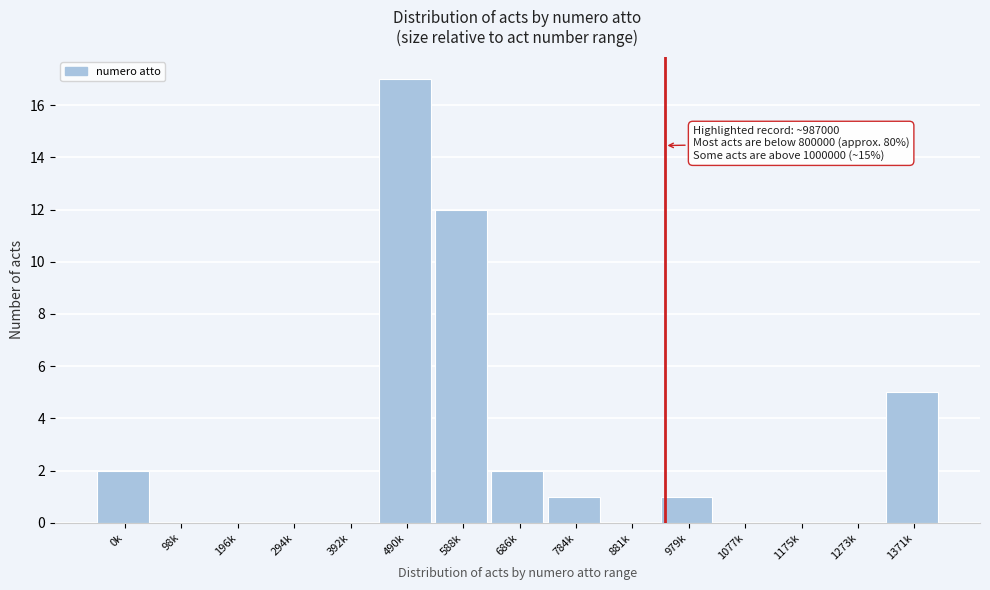

Reading left to right, what are all the values shown in this chart?

0k=2	98k=0	196k=0	294k=0	392k=0	490k=17	588k=12	686k=2	784k=1	881k=0	979k=1	1077k=0	1175k=0	1273k=0	1371k=5